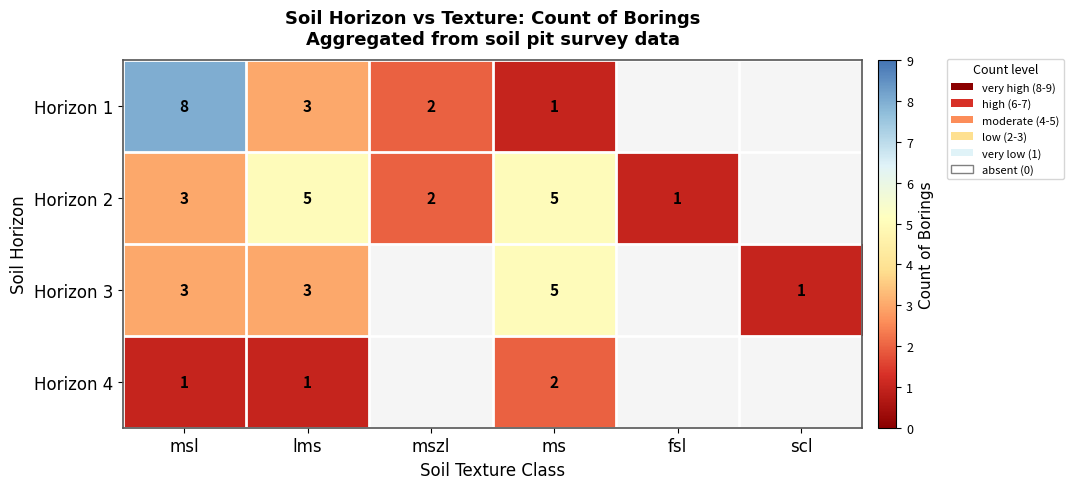

At how many categories does at least one series exceed 2?

3